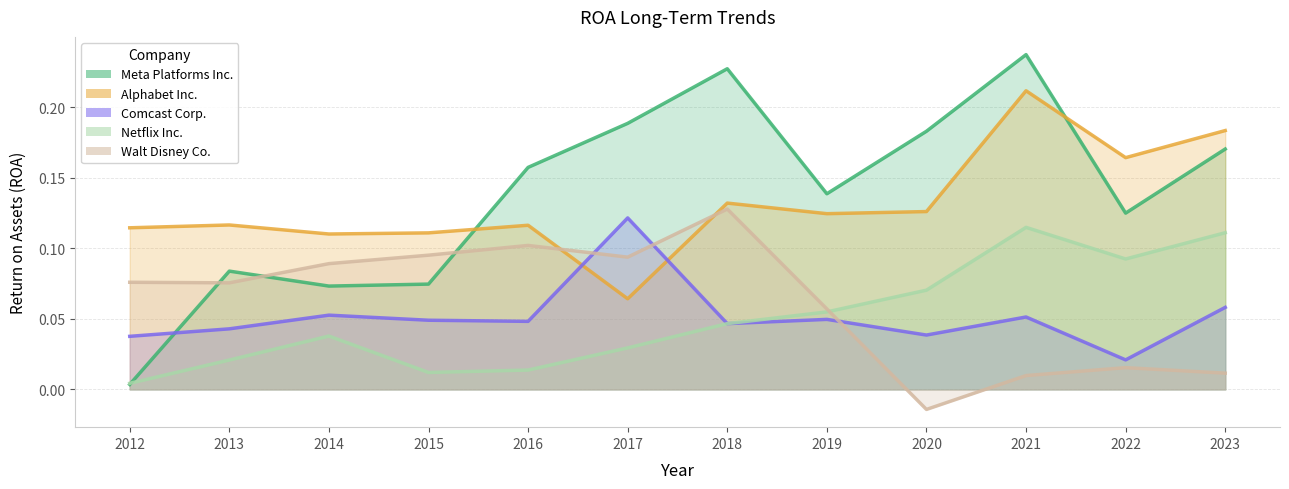

Which series has the widest spread of values?

Meta Platforms Inc.